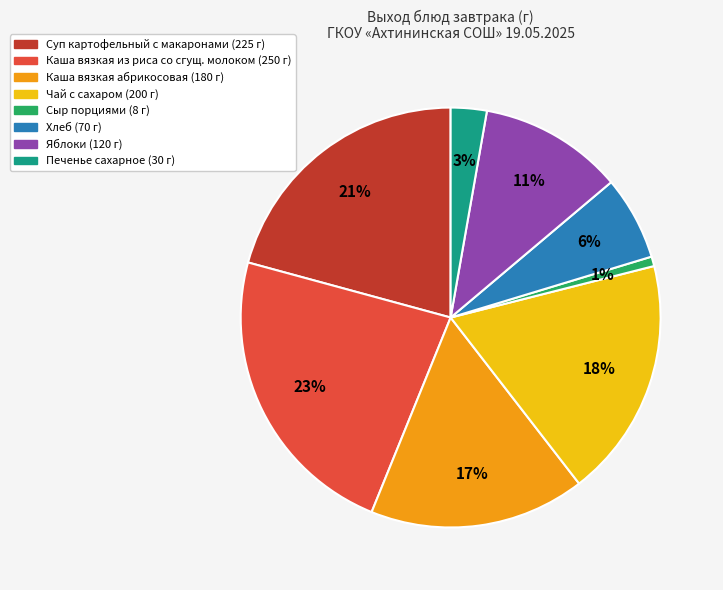

To the nearest percent, what is the average slice percentage?

12%